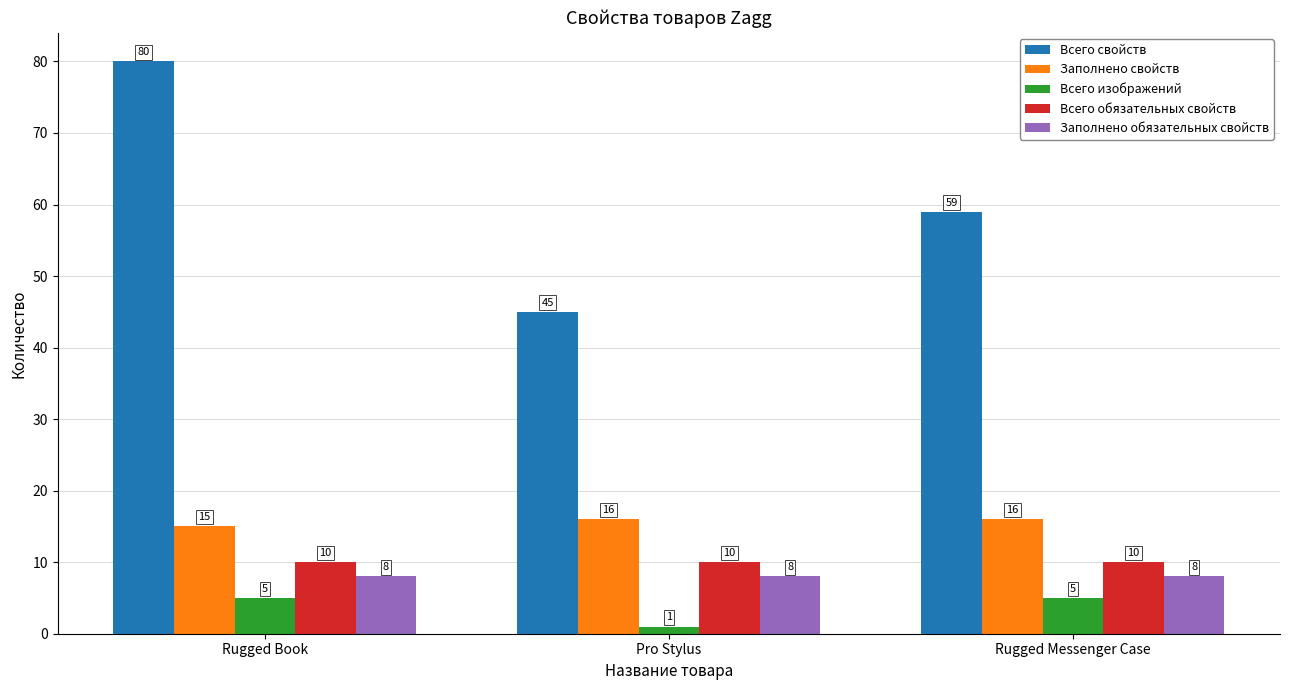

What is the label of the 1st bar from the right?

Rugged Messenger Case